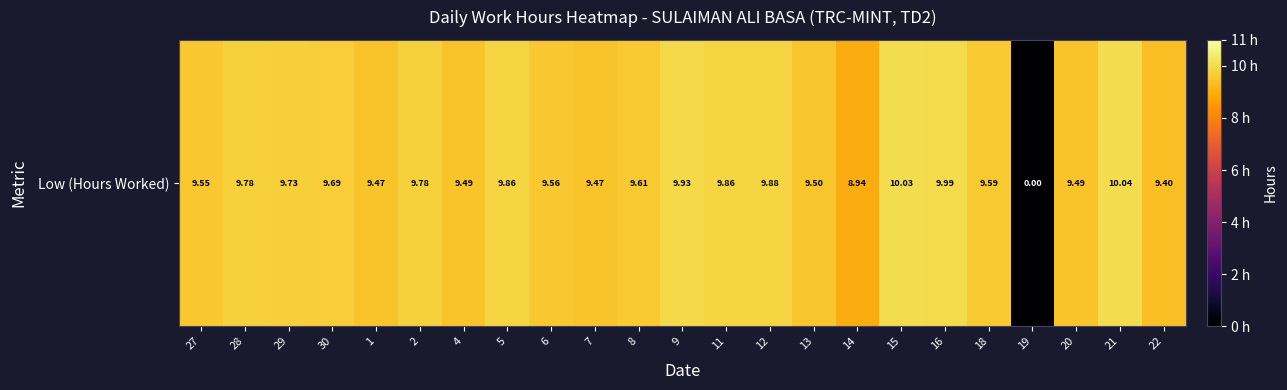

Which label corresponds to the smallest value in the chart?

19